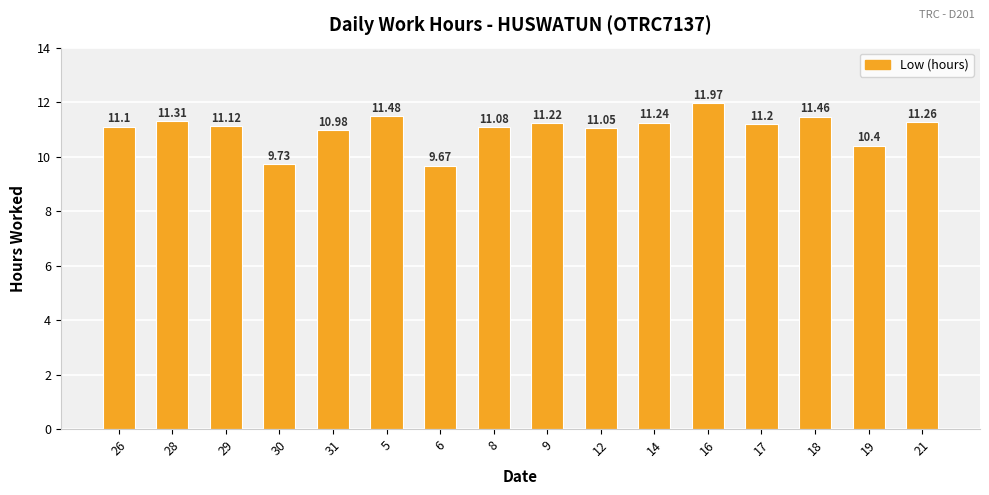

What is the change in value from 28 to 14?

-0.1